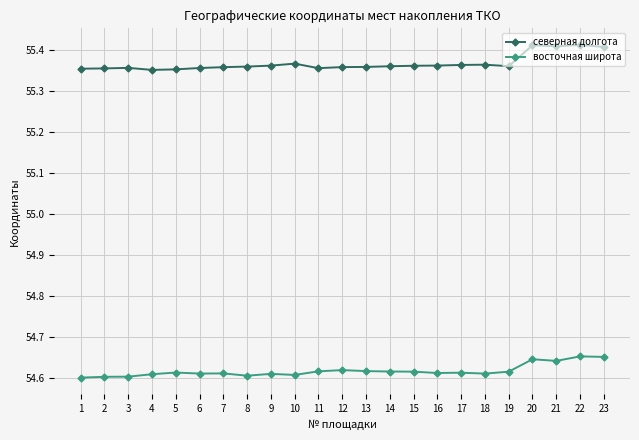

True or false: северная долгота and восточная широта intersect in this chart.

False